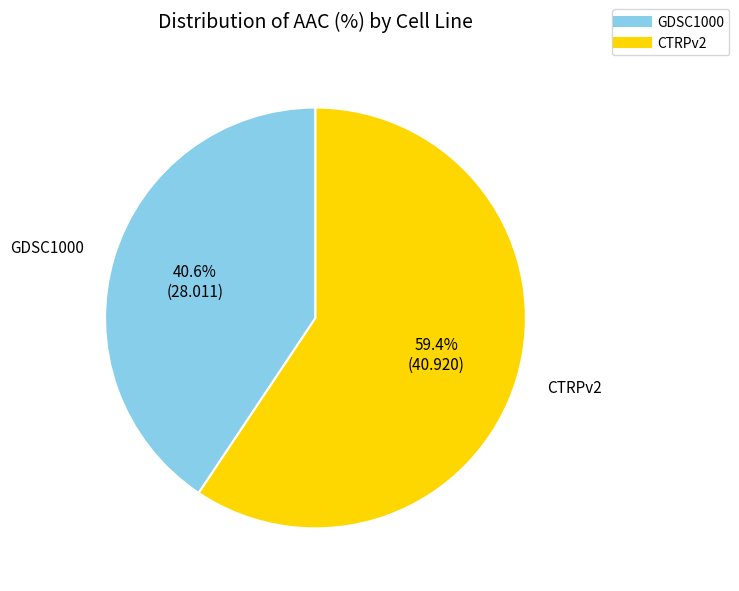

To the nearest percent, what is the difference between the CTRPv2 and GDSC1000 slice percentages?

19%